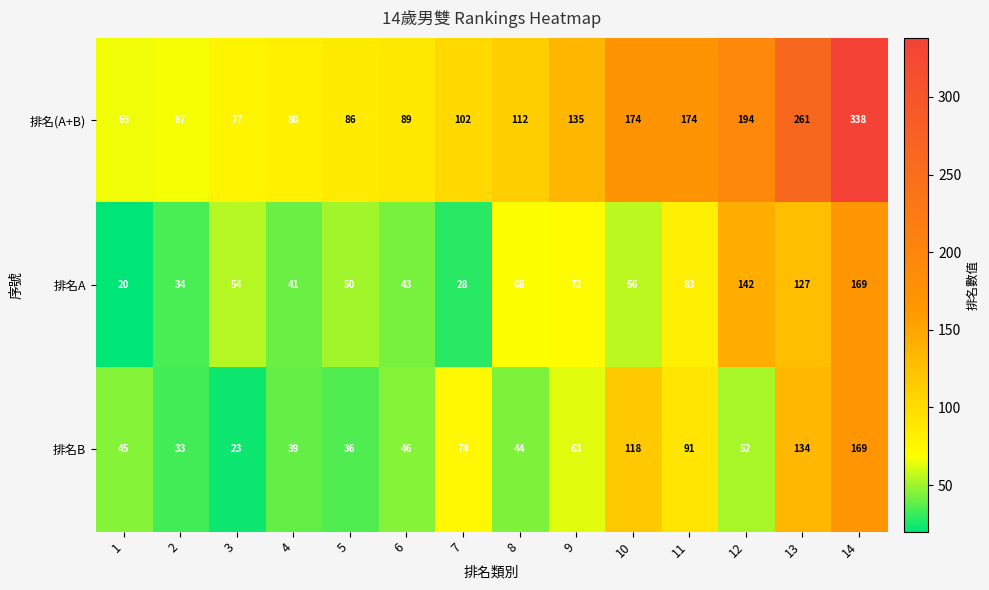

What is the difference between the maximum and minimum values in the 排名B series?

146